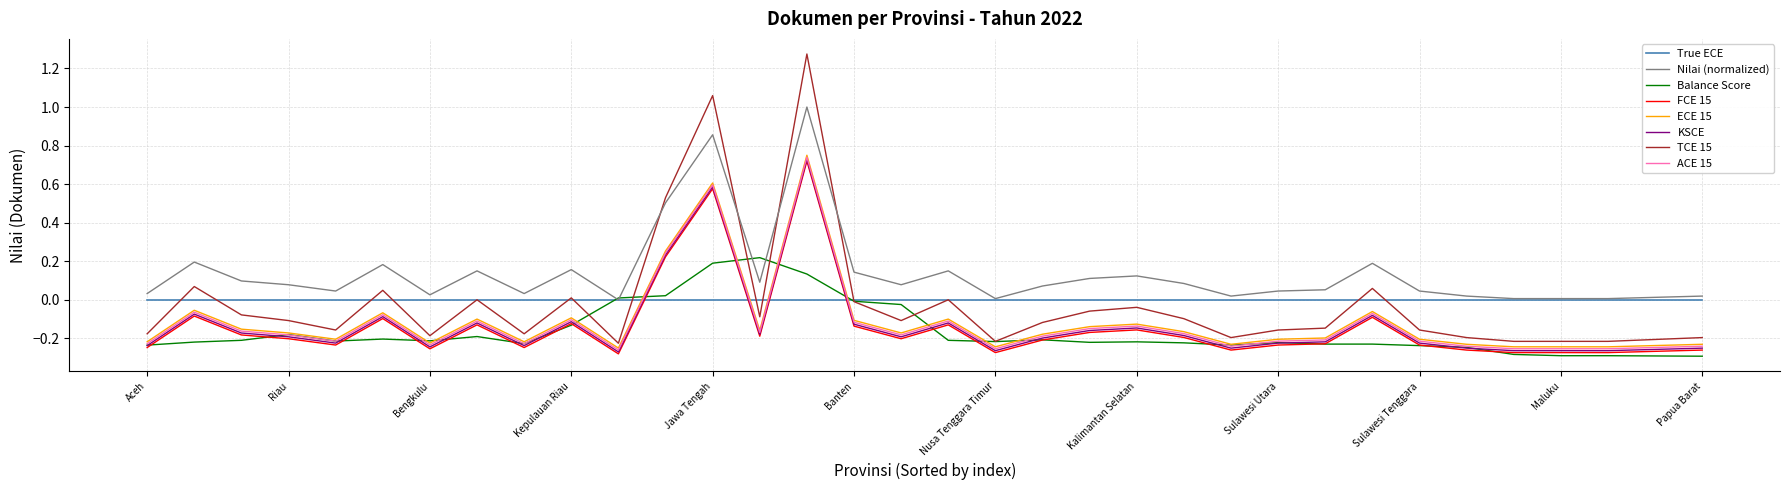

Which series has the largest range (max minus min)?

TCE 15